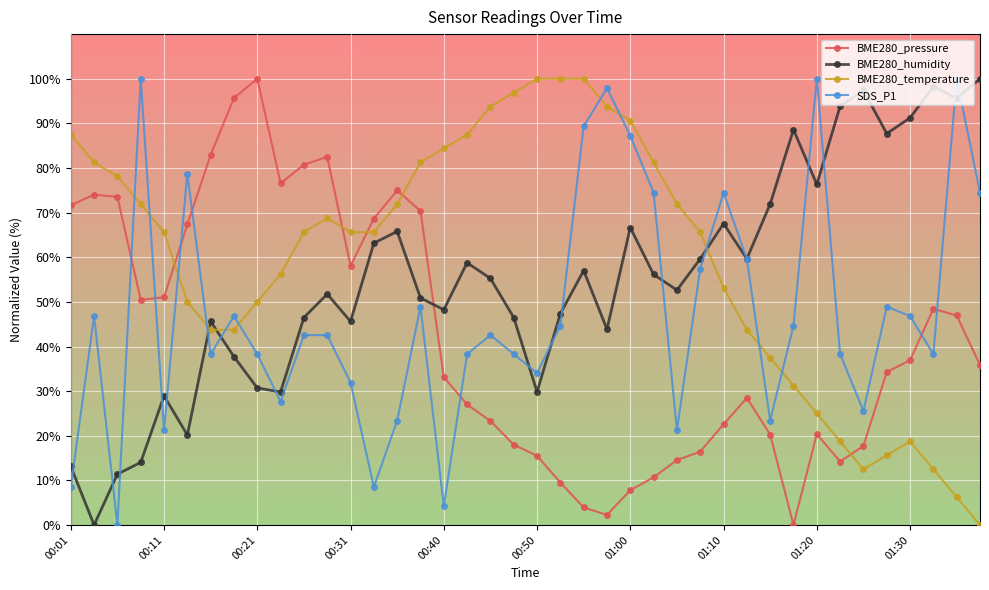

Rank the series by their average value, from highest to lowest.

BME280_temperature, BME280_humidity, SDS_P1, BME280_pressure